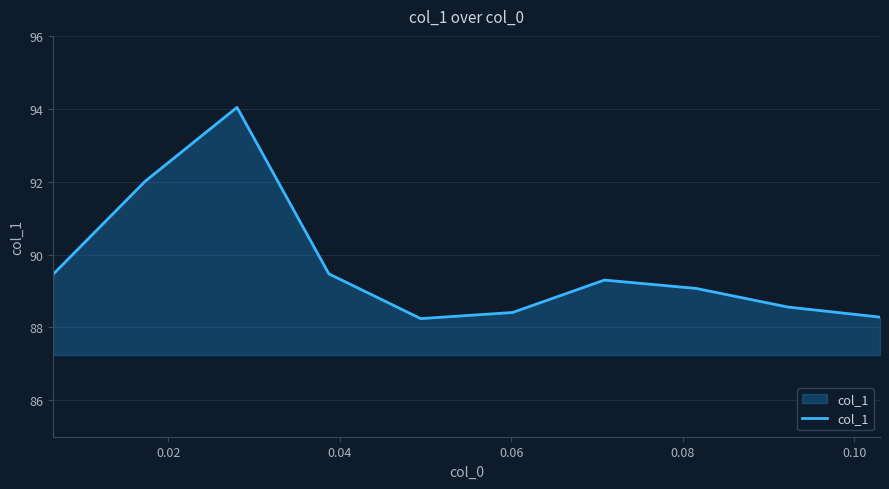

What is the smallest value displayed?

88.2